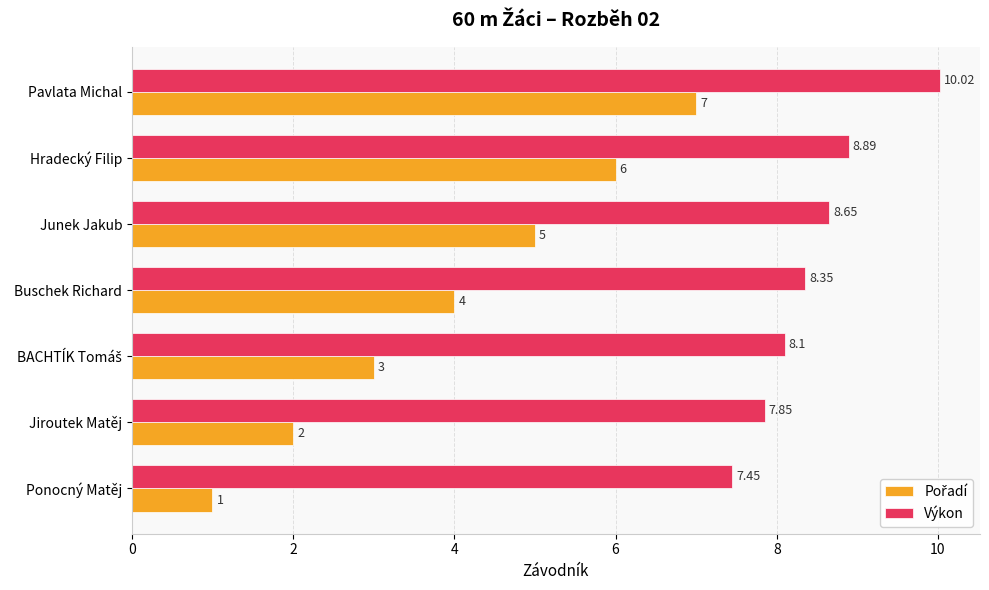

At which category is the sum across all series the highest?

Pavlata Michal